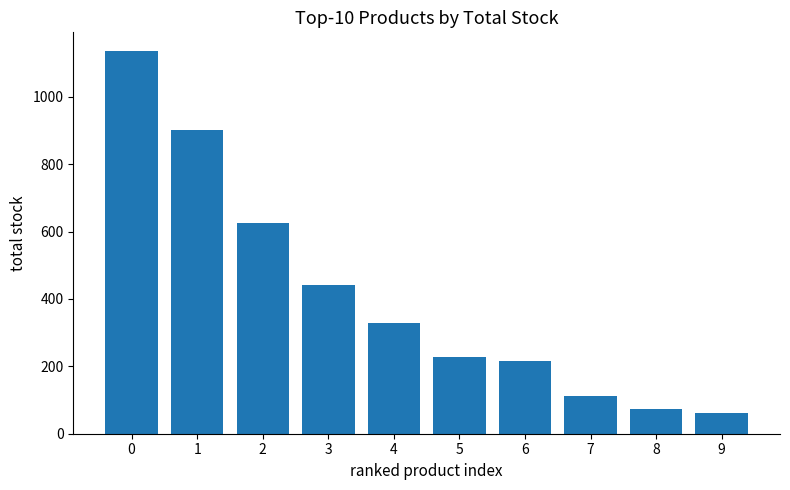

What is the smallest value displayed?

63